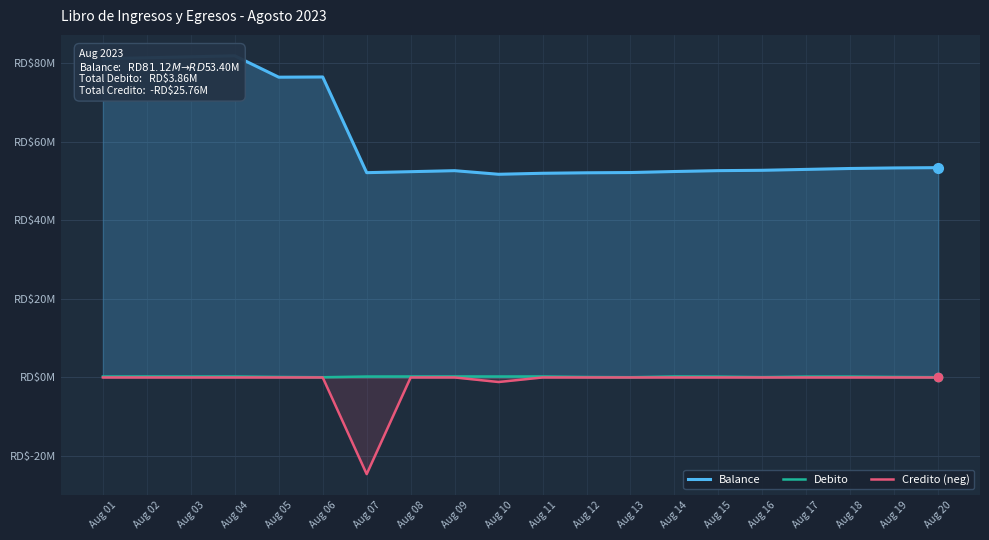

True or false: Balance and Credito (neg) intersect in this chart.

False